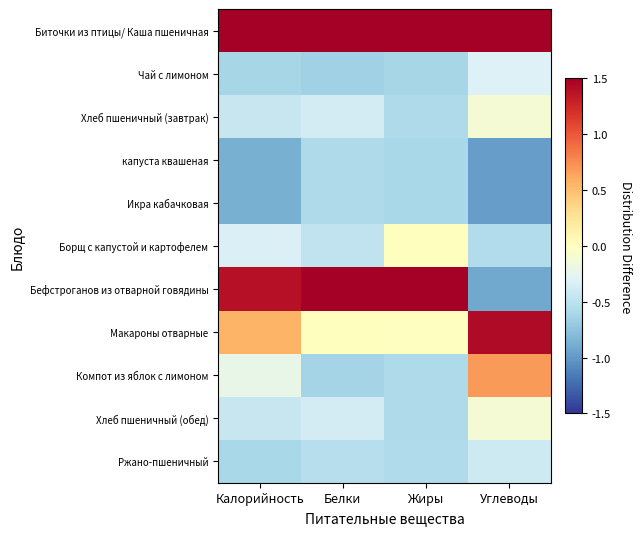

At which category is the sum across all series the highest?

Углеводы